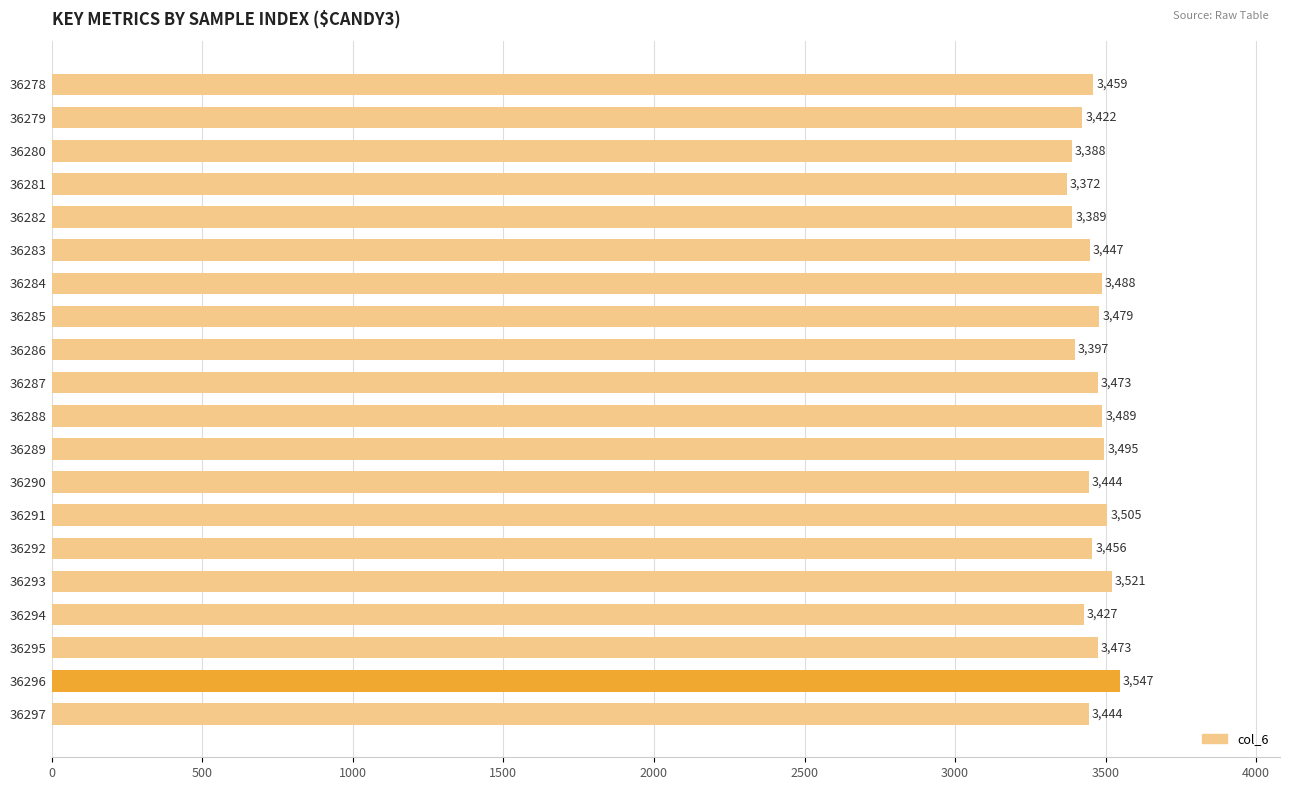

How many bars are there in total?

20